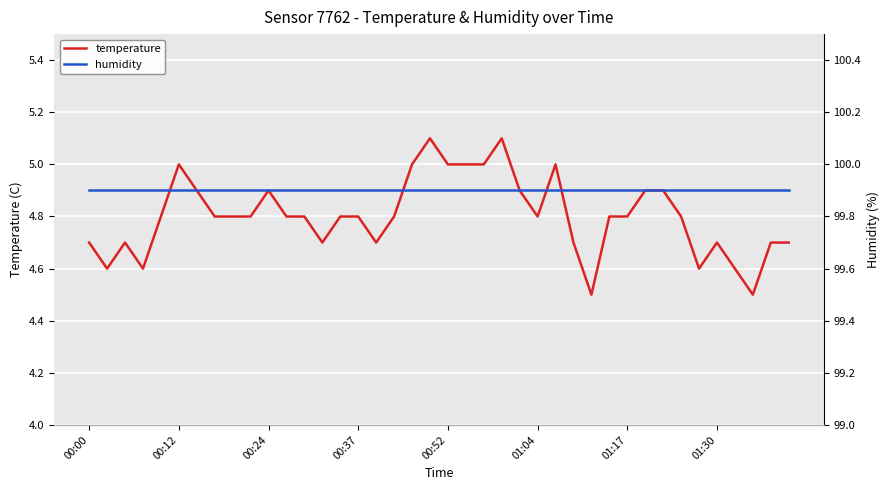

What is the minimum value for temperature?

4.5